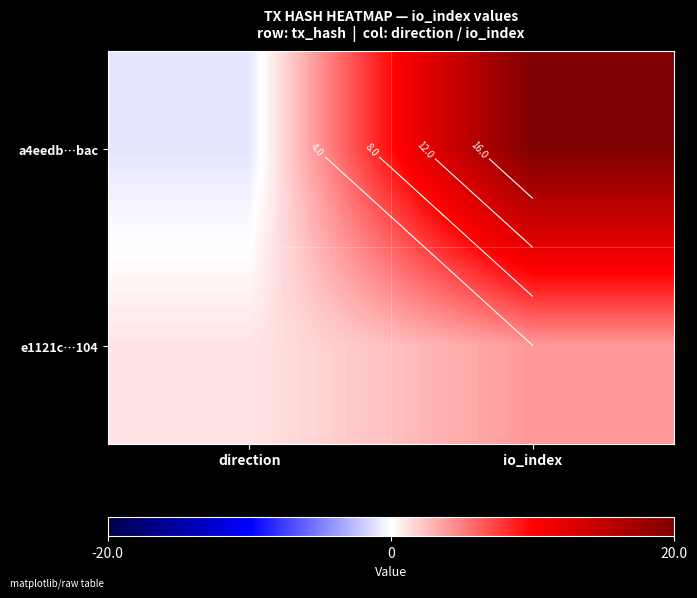

What is the average value of the a4eedb…bac series?

10